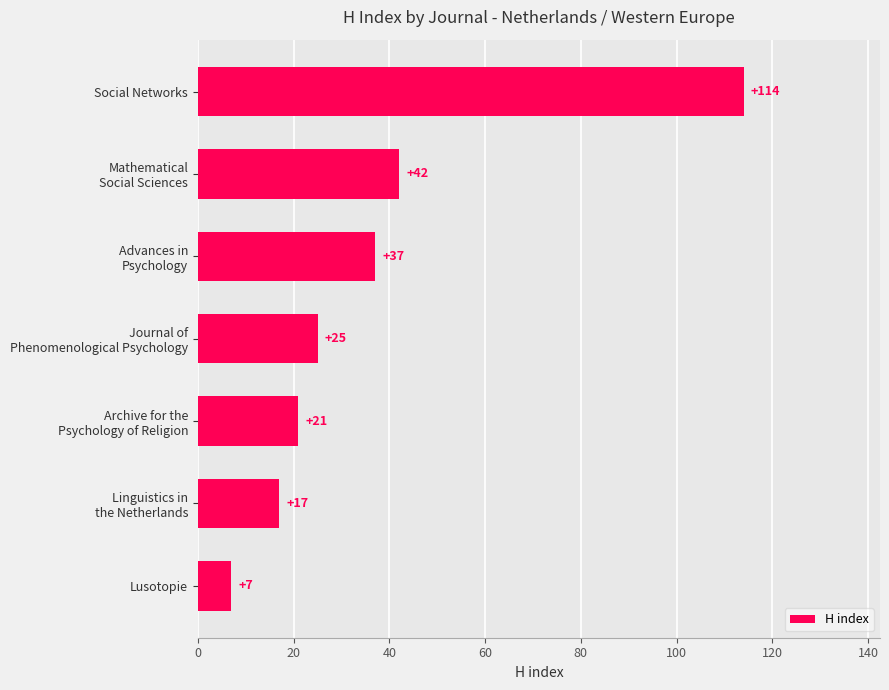

What is the greatest value displayed?

114